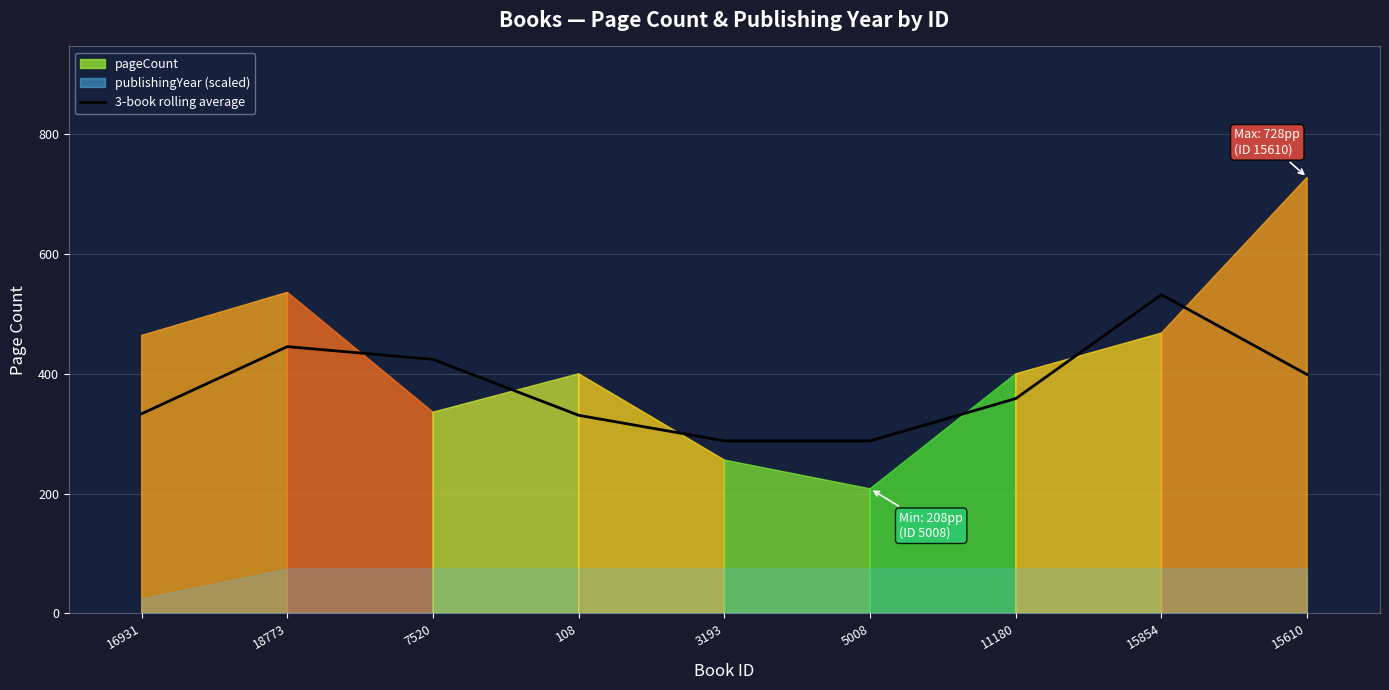

Rank the categories by value from highest to lowest.

15854, 18773, 7520, 15610, 11180, 16931, 108, 5008, 3193